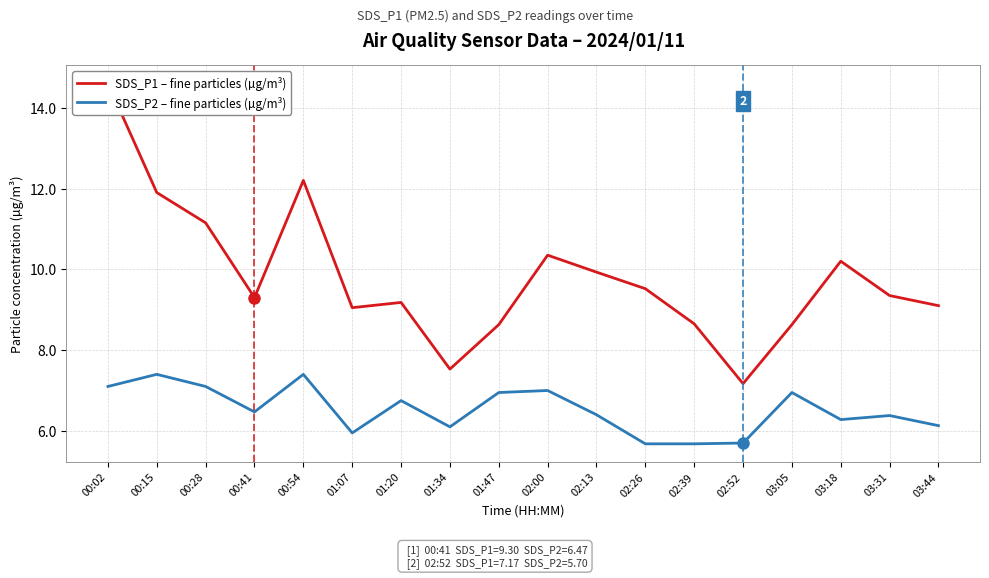

How many series are shown in this chart?

2